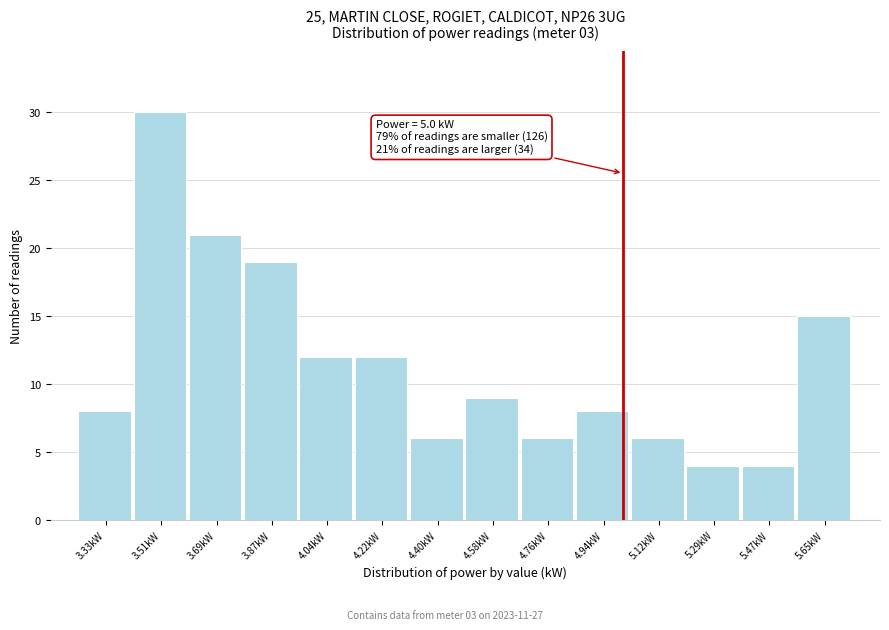

Which range on the x-axis has the tallest bar?

3.42 to 3.60